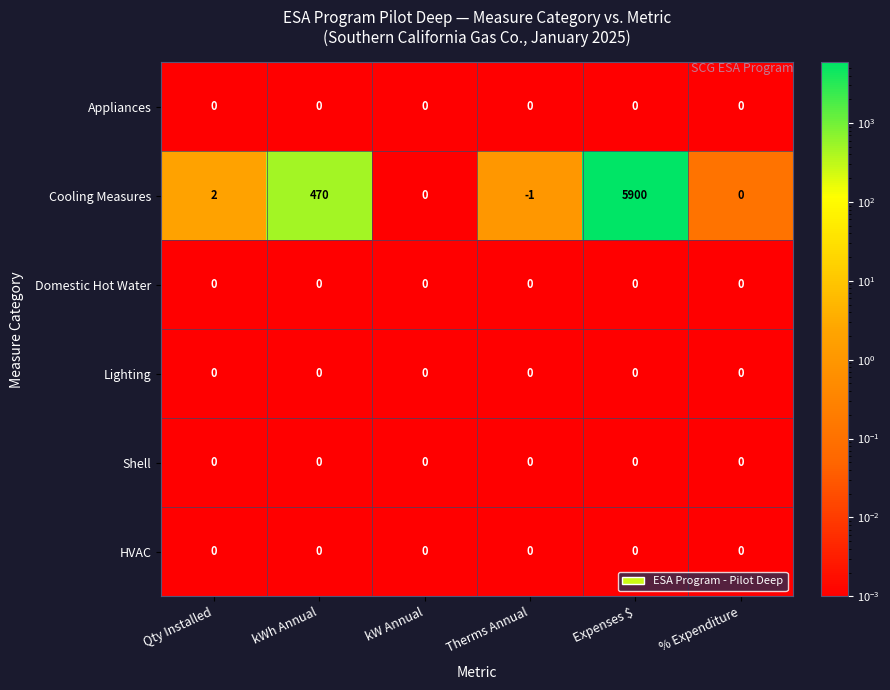

What is the total value across all series at Expenses $?

5900